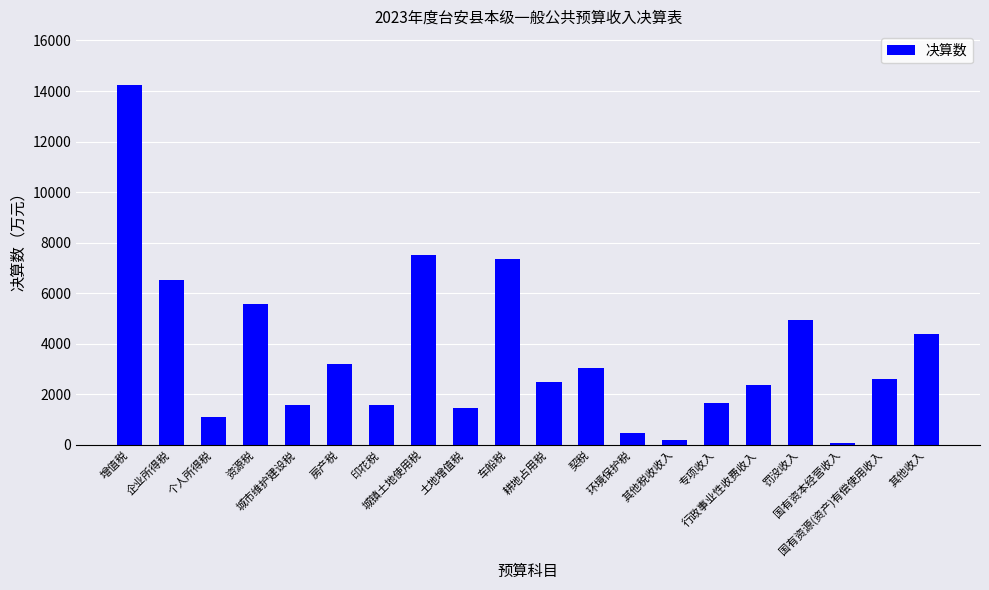

Between 企业所得税 and 车船税, which is larger?

车船税